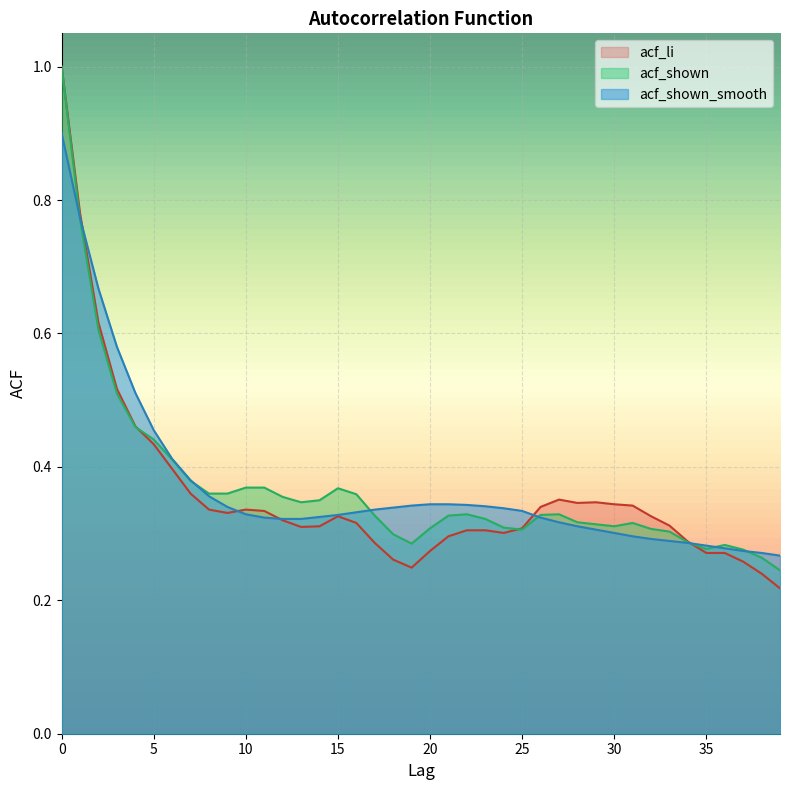

How many lines are shown in the chart?

3